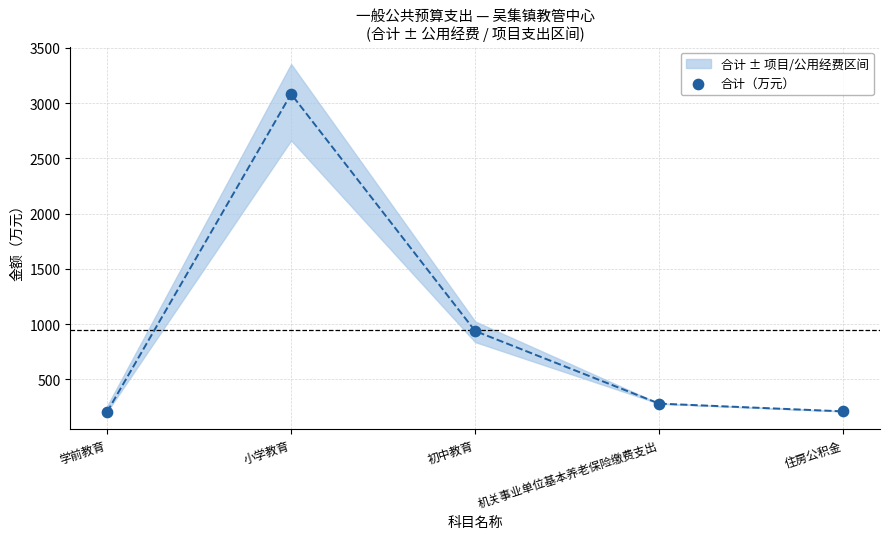

What is the average Y value?

943.9